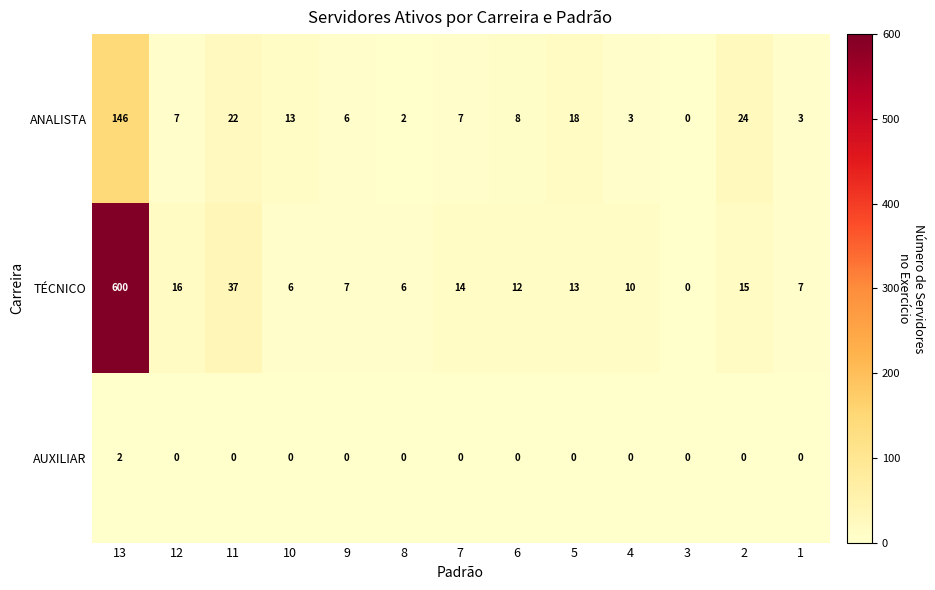

Which series has the widest spread of values?

TÉCNICO